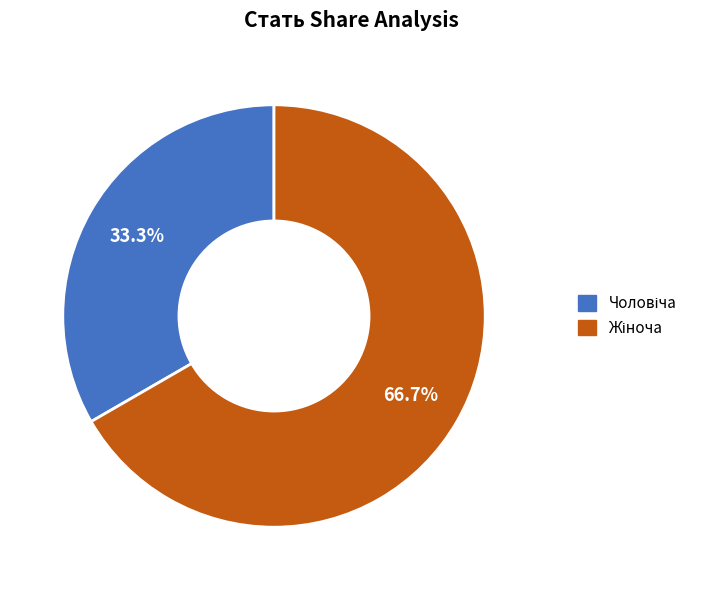

Which category accounts for the majority?

Жіноча